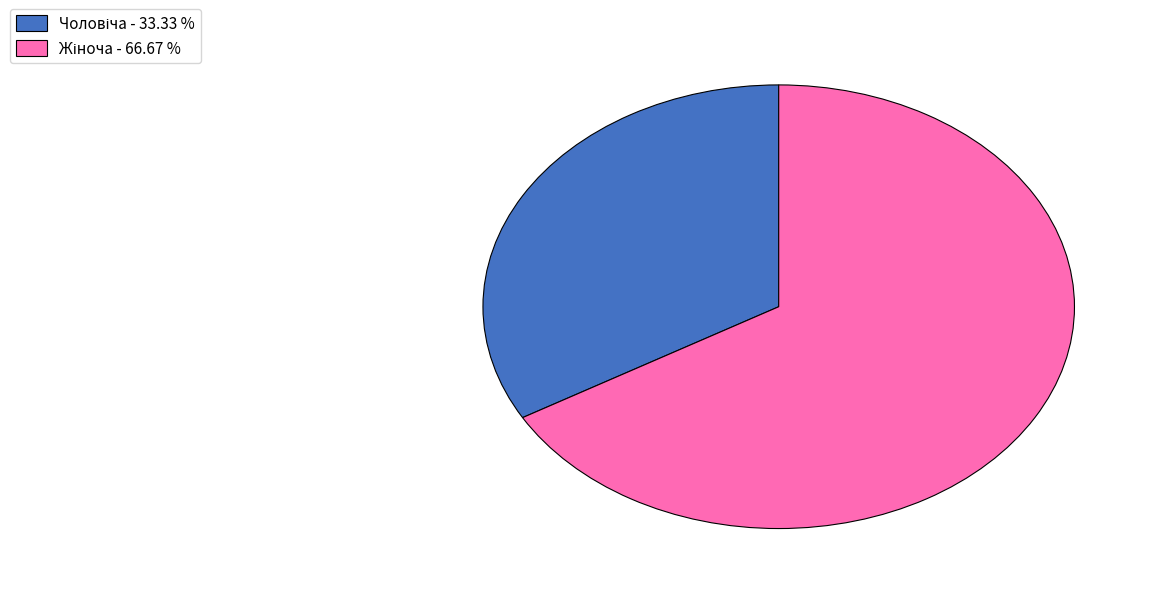

Is there any slice that represents more than half of the pie?

Yes